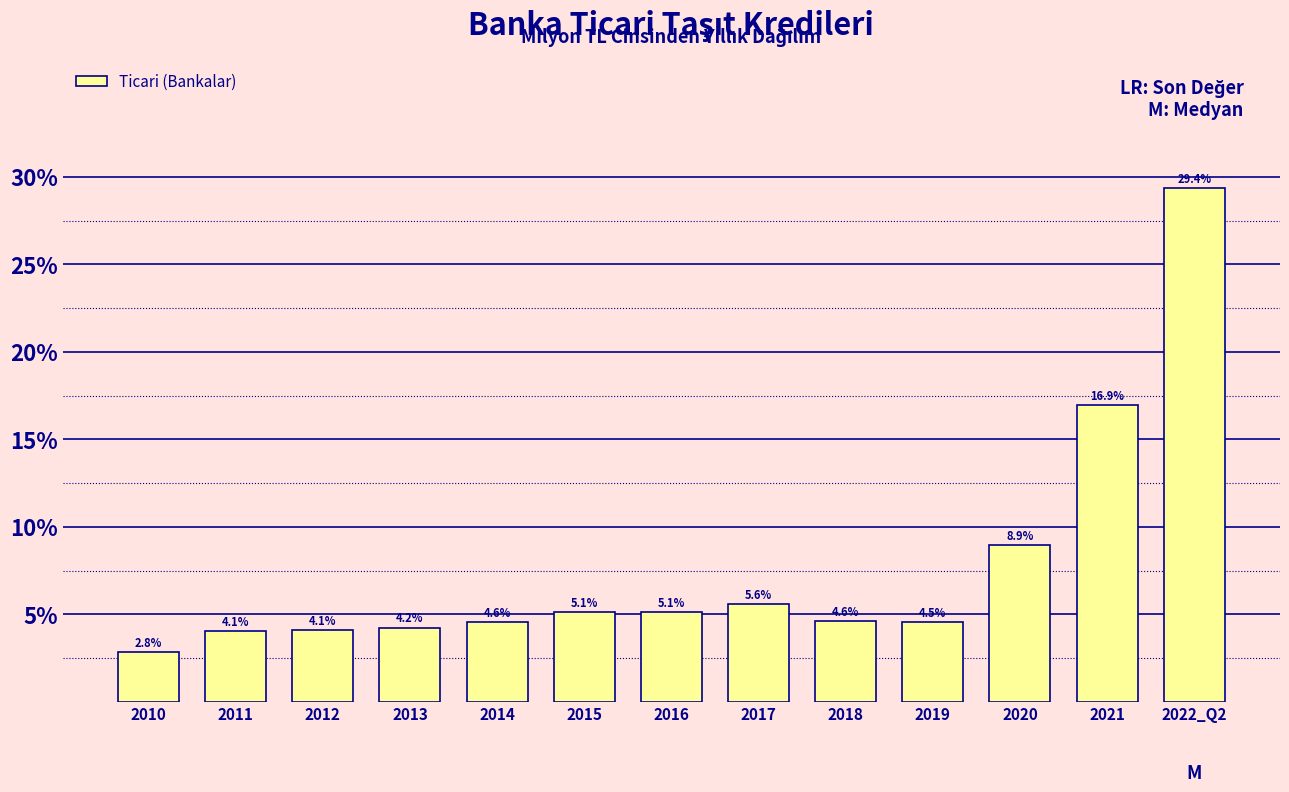

Reading left to right, list all the values displayed in this chart.

2.8	4.1	4.1	4.2	4.6	5.1	5.1	5.6	4.6	4.5	8.9	16.9	29.4